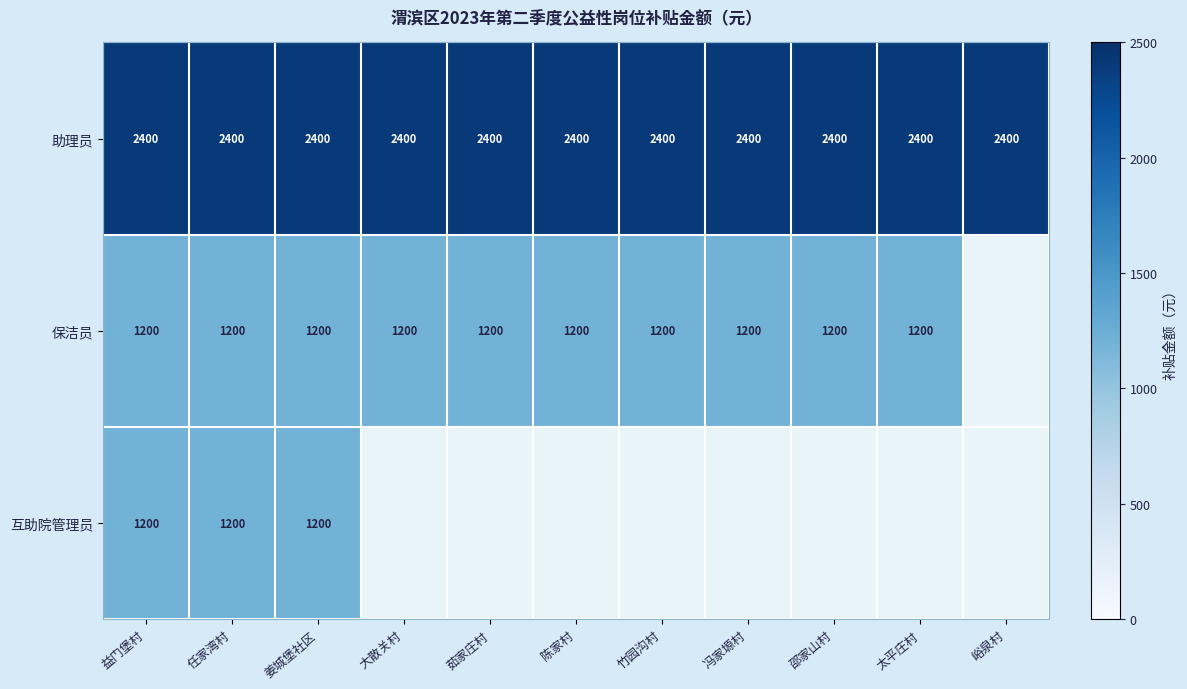

Is the value of 助理员 at 任家湾村 greater than the value of 保洁员 at 任家湾村?

Yes